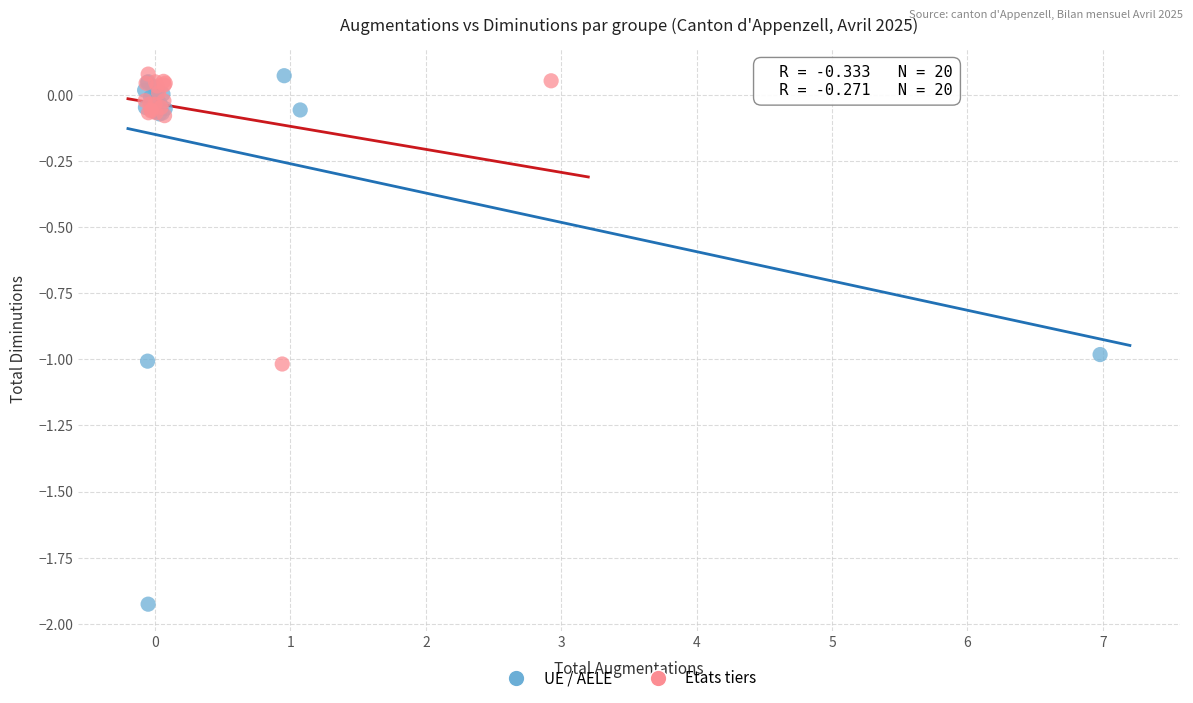

What are all the series names shown in the legend?

UE / AELE, Etats tiers